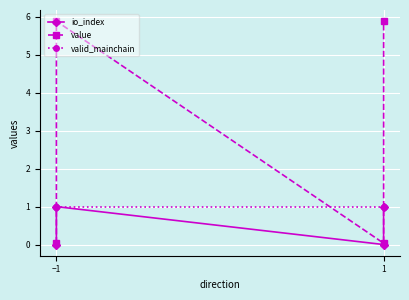

What is the highest value of the io_index series?

1.0